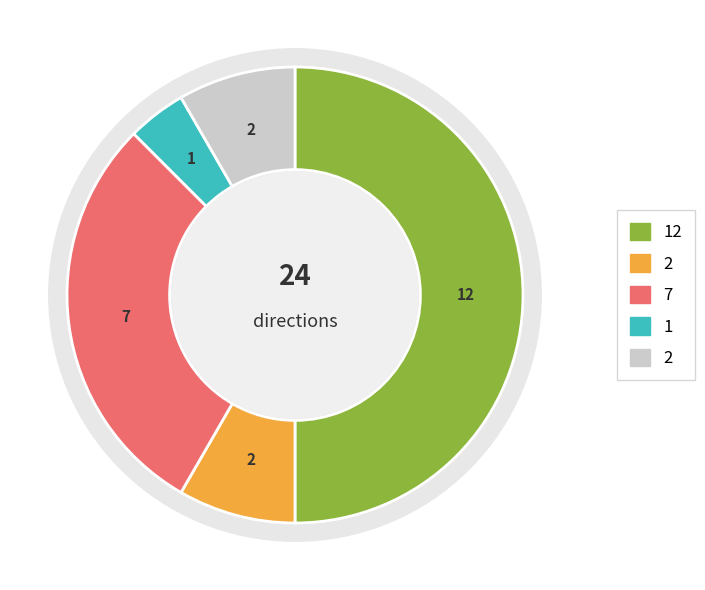

Do Sud-Ouest and Est together represent more than half of the pie?

Yes